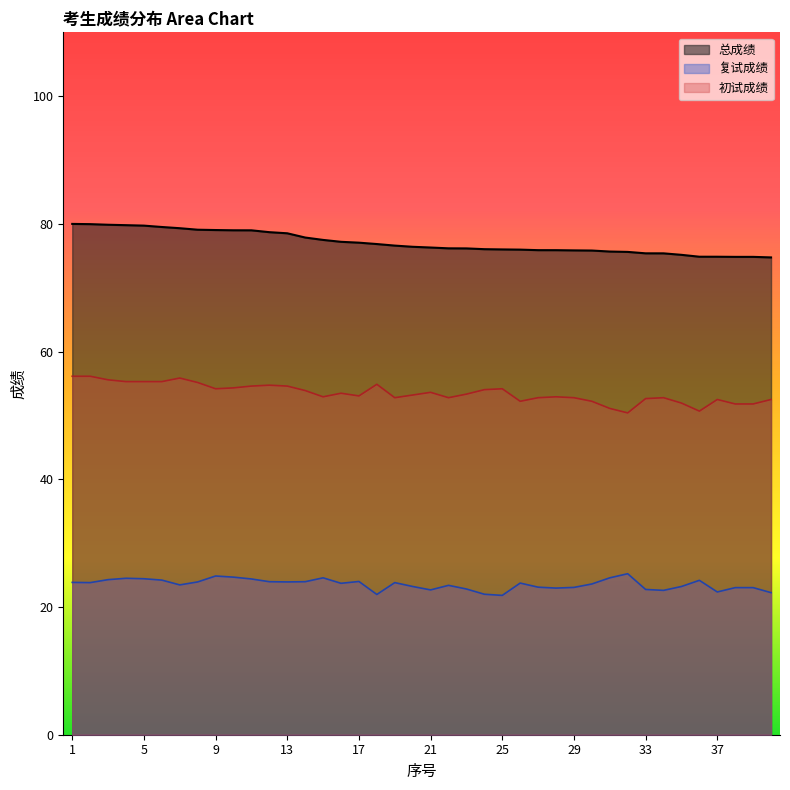

What is the sum of all 初试成绩 values?

2140.5